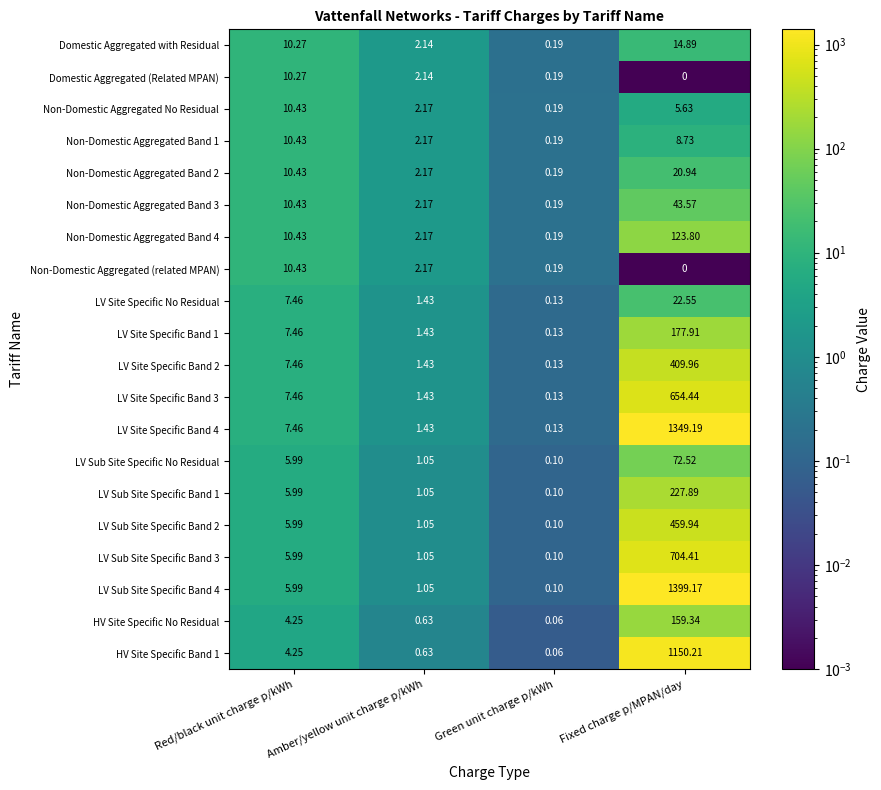

What is the difference between the highest and lowest values at Amber/yellow unit charge p/kWh?

1.5